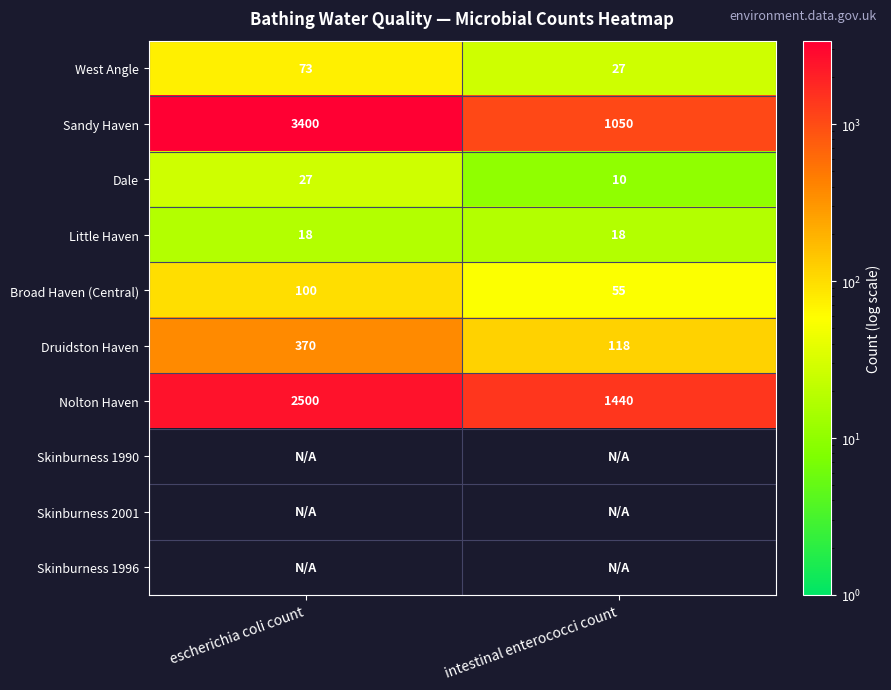

What is the average value of the Broad Haven (Central) series?

78